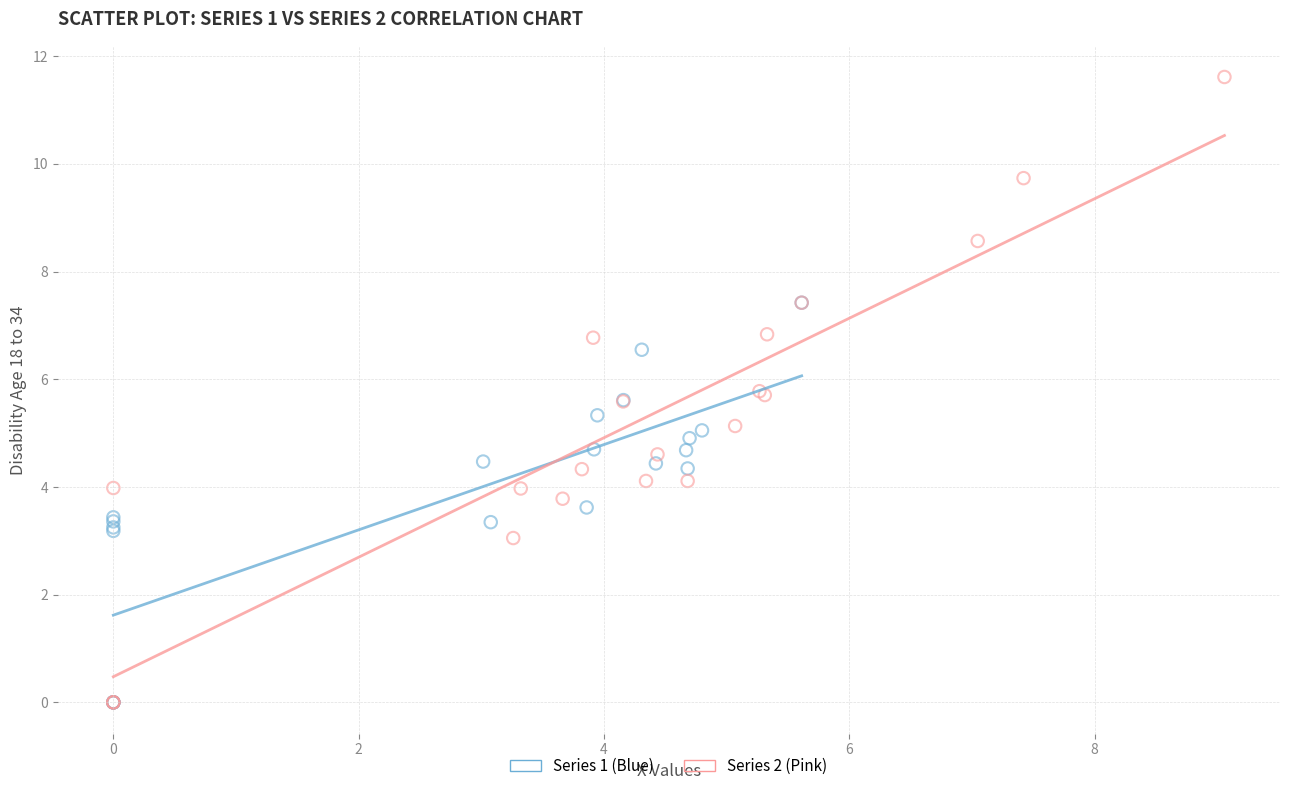

Which series has the widest spread of Y values?

Series 2 (Pink)